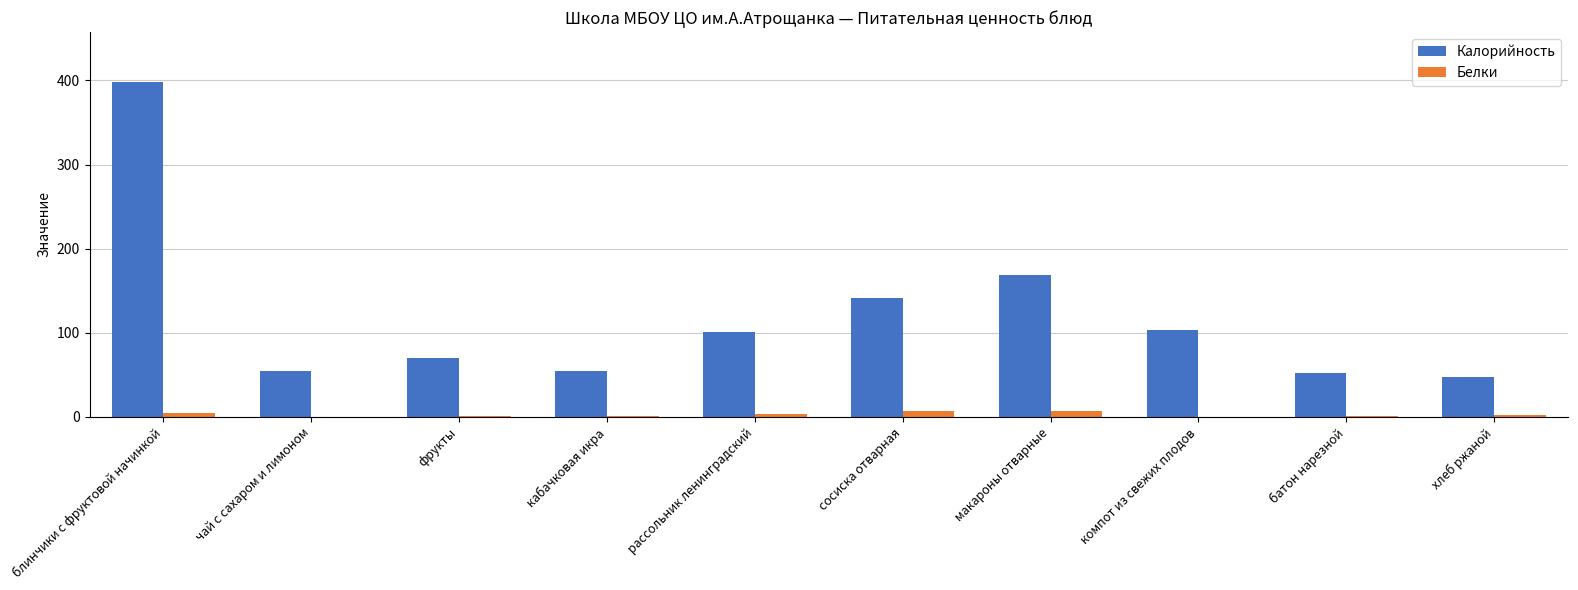

Read the Белки value at батон нарезной.

1.5